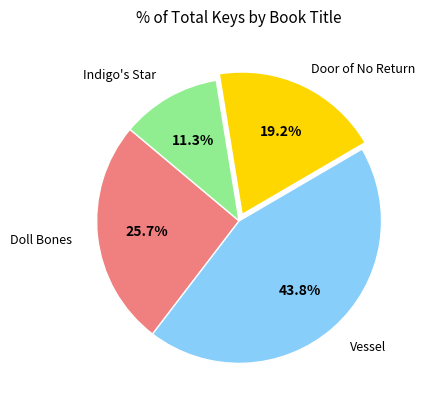

What percentage is the Vessel slice, to the nearest percent?

44%